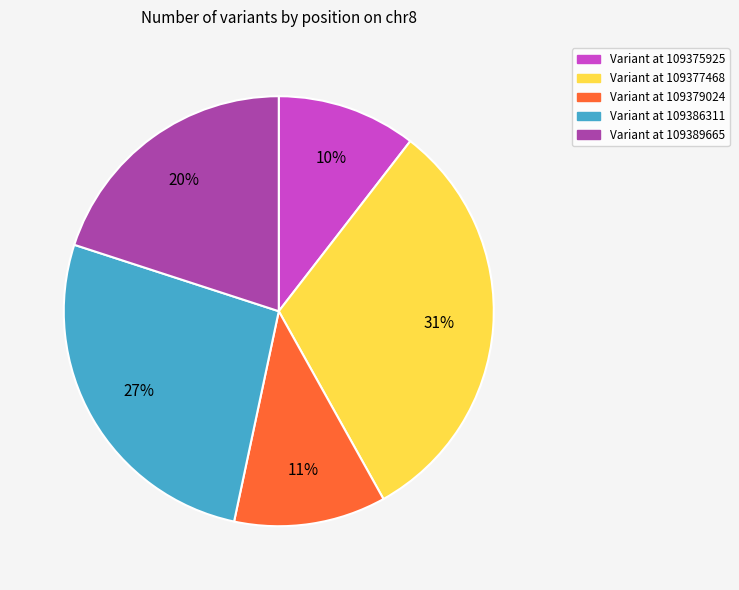

To the nearest percent, what is the average slice percentage?

20%